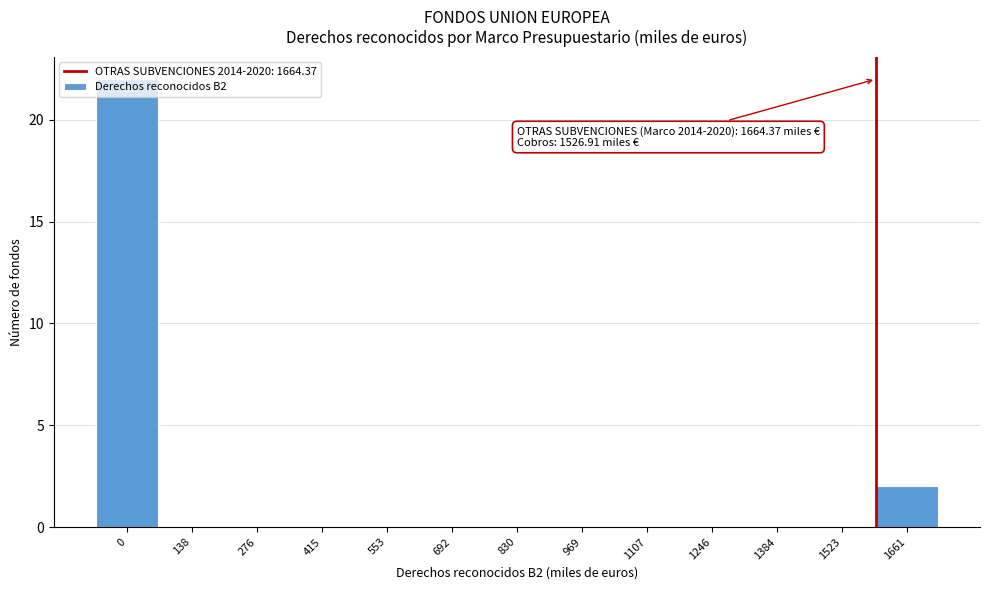

What is the change in value from 0 to 1523?

-22